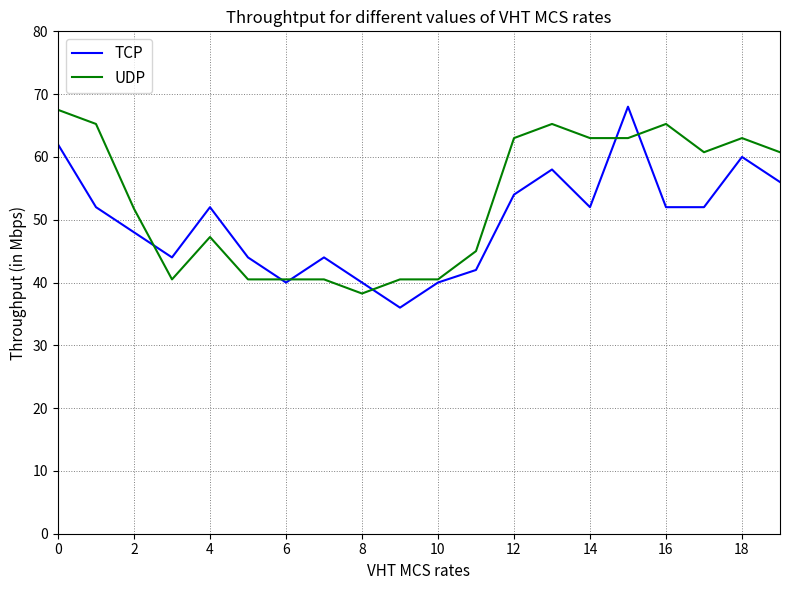

True or false: UDP has more than 1 interior local peaks.

True